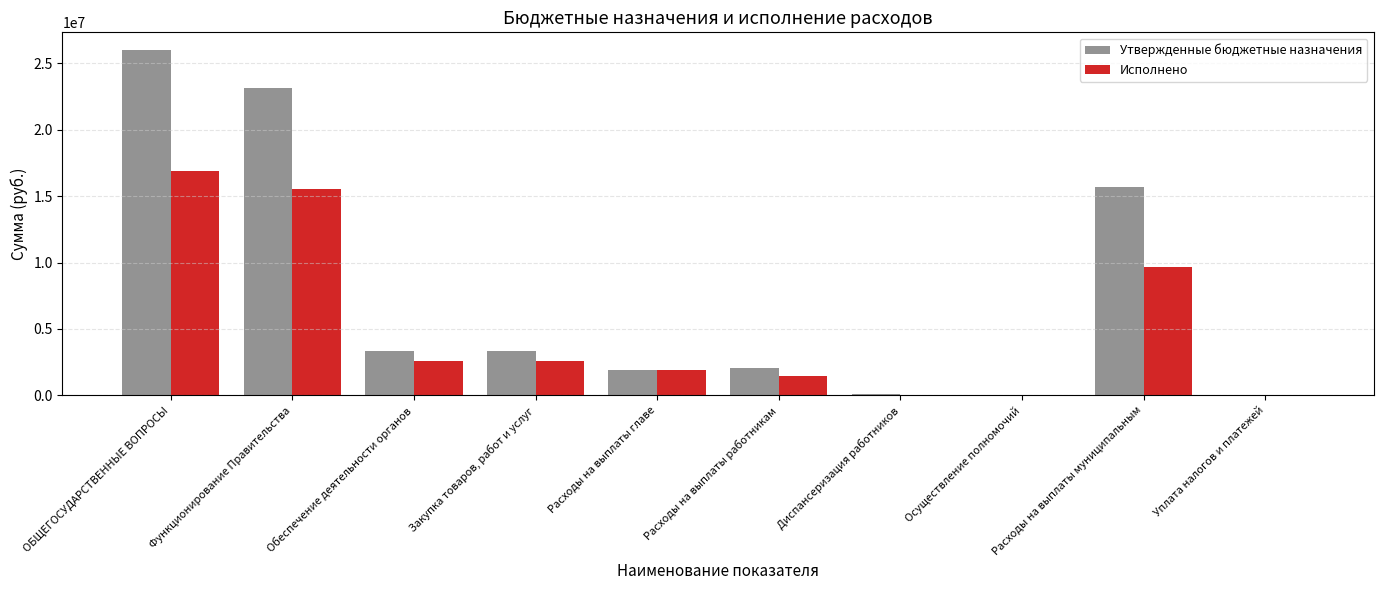

Is it true that Исполнено equals 15559484.6 at Функционирование Правительства?

True